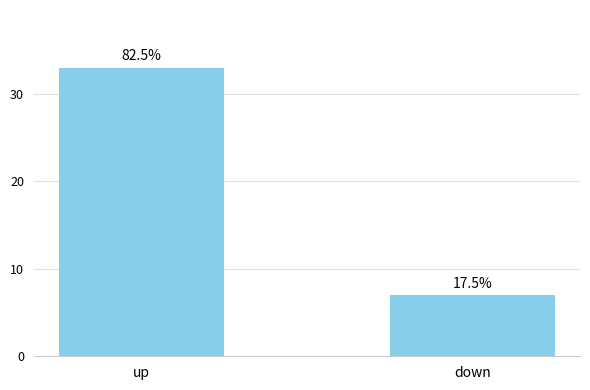

Does the chart contain any negative values?

No